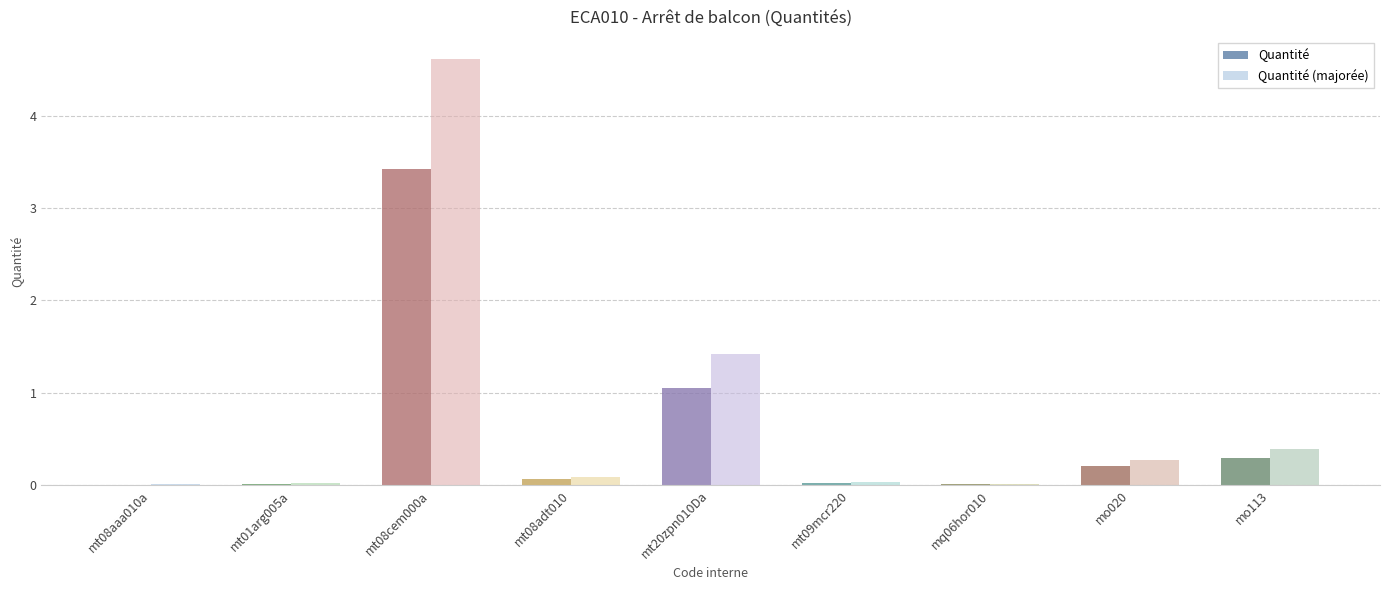

How many groups of bars are there?

9